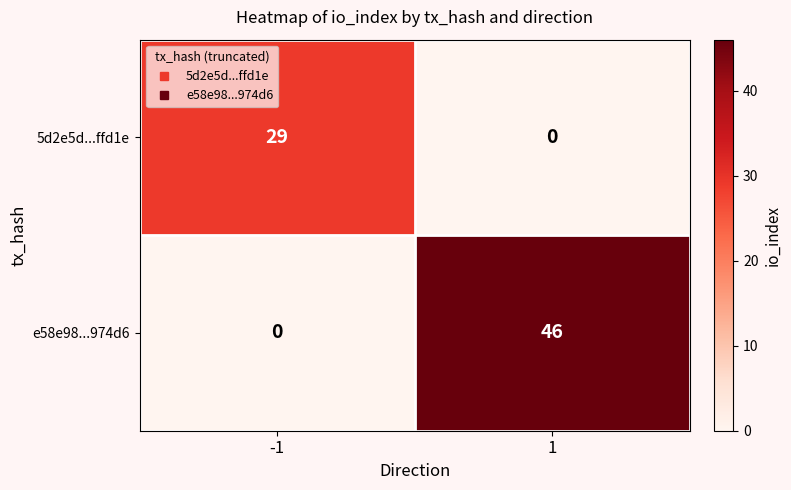

What is the difference between the maximum and minimum values in the e58e98...974d6 series?

46